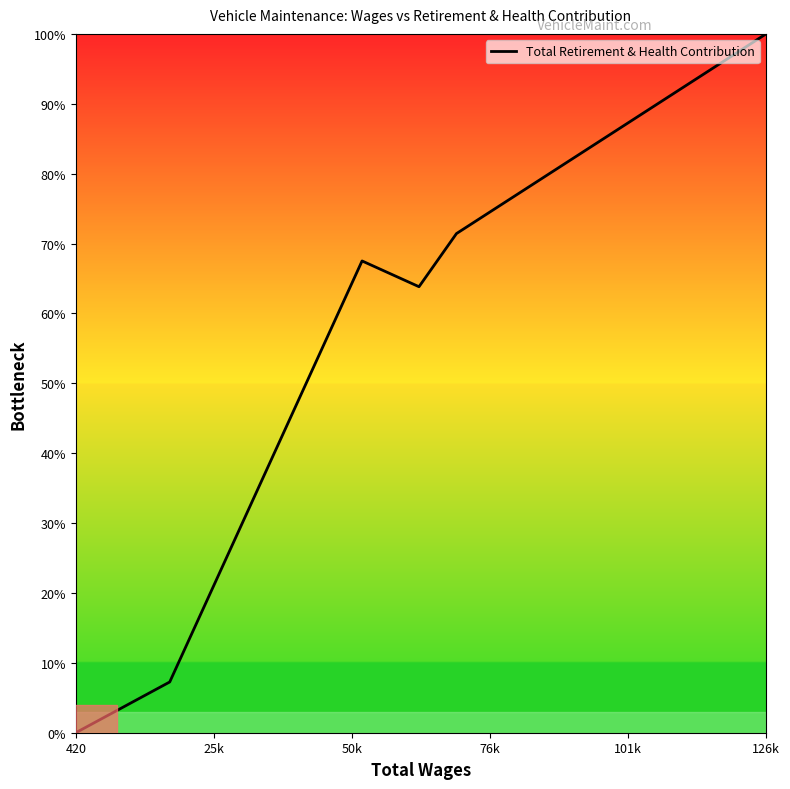

What is the greatest value displayed?

100.0